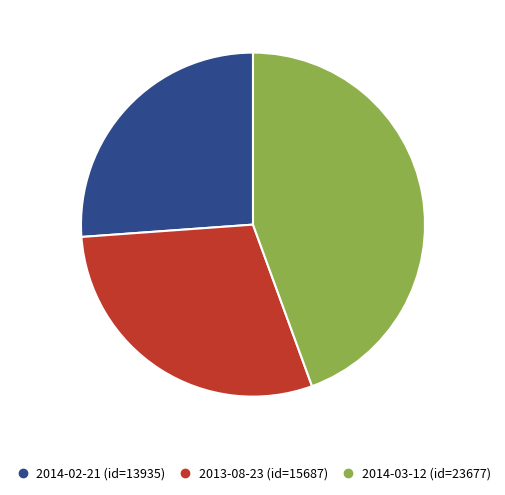

How many segments does this pie chart have?

3